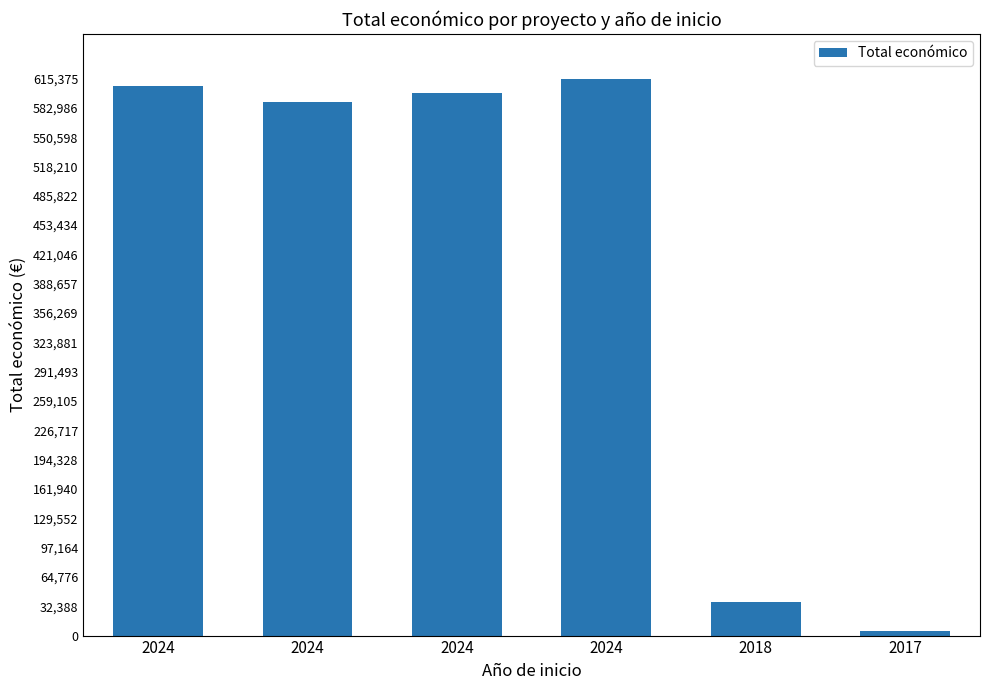

What is the maximum value shown in the chart?

615375